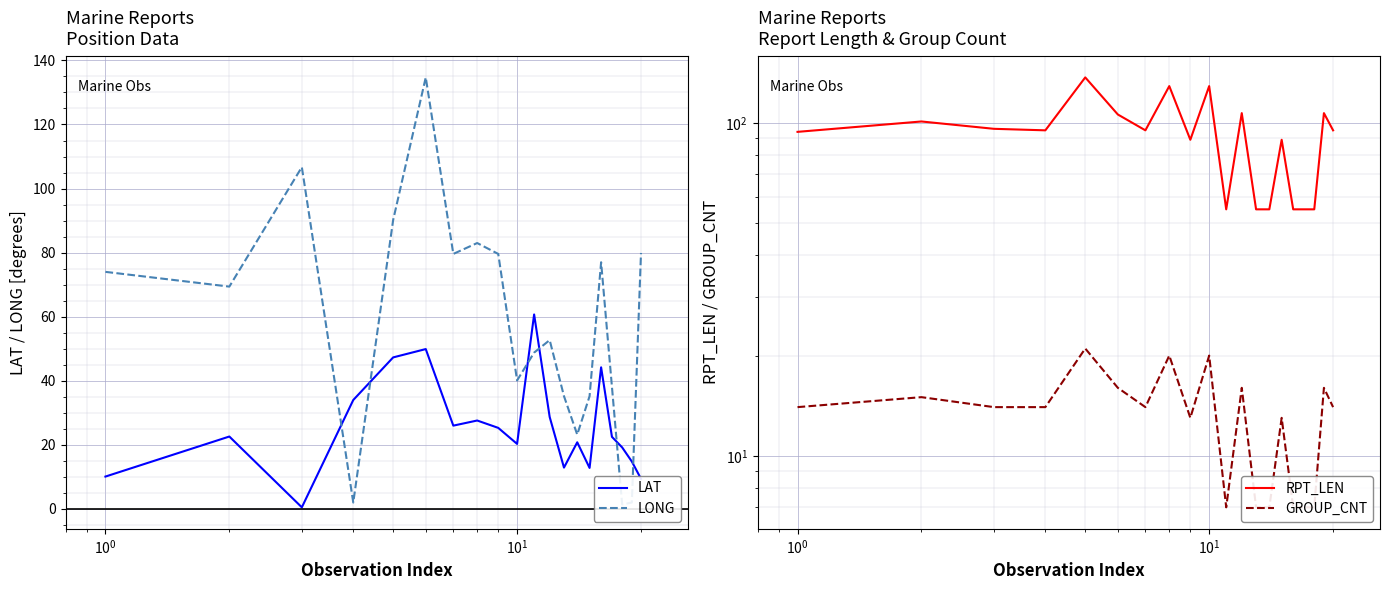

Reading right to left, extract all data points from this chart.

LAT: 9.4	14.8	19.2	22.5	44.2	12.8	20.8	12.9	28.7	60.7	20.3	25.3	27.6	26.0	49.9	47.3	34.0	0.5	22.6	10.1
LONG: 79.9	2.0	1.4	38.1	77.0	35.2	23.2	35.2	52.7	48.8	40.1	79.6	83.0	79.6	134.7	90.2	2.0	106.7	69.4	74.0
RPT_LEN: 95.0	107.0	55.0	55.0	55.0	89.0	55.0	55.0	107.0	55.0	129.0	89.0	129.0	95.0	106.0	137.0	95.0	96.0	101.0	94.0
GROUP_CNT: 14.0	16.0	7.0	7.0	7.0	13.0	7.0	7.0	16.0	7.0	20.0	13.0	20.0	14.0	16.0	21.0	14.0	14.0	15.0	14.0